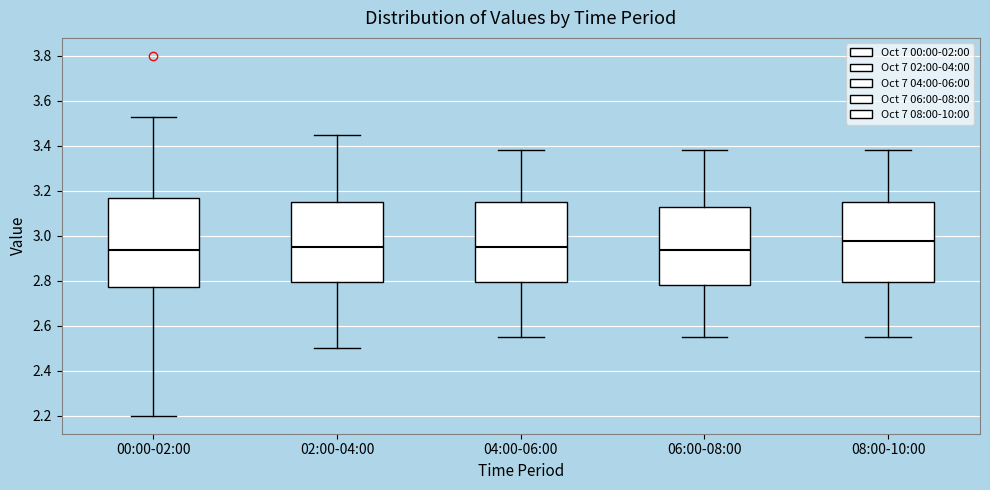

Reading left to right, transcribe this box plot: for each box, give where its median line is, the range the box spans, and where its two whiskers end, as read against the y-axis. The values are not printed on the chart, so give them approximately, as read against the axis.

00:00-02:00: median 2.94, box 2.78 to 3.18, whiskers 2.20 to 3.54
02:00-04:00: median 2.96, box 2.80 to 3.16, whiskers 2.50 to 3.46
04:00-06:00: median 2.96, box 2.80 to 3.16, whiskers 2.56 to 3.38
06:00-08:00: median 2.94, box 2.78 to 3.12, whiskers 2.56 to 3.38
08:00-10:00: median 2.98, box 2.80 to 3.16, whiskers 2.56 to 3.38